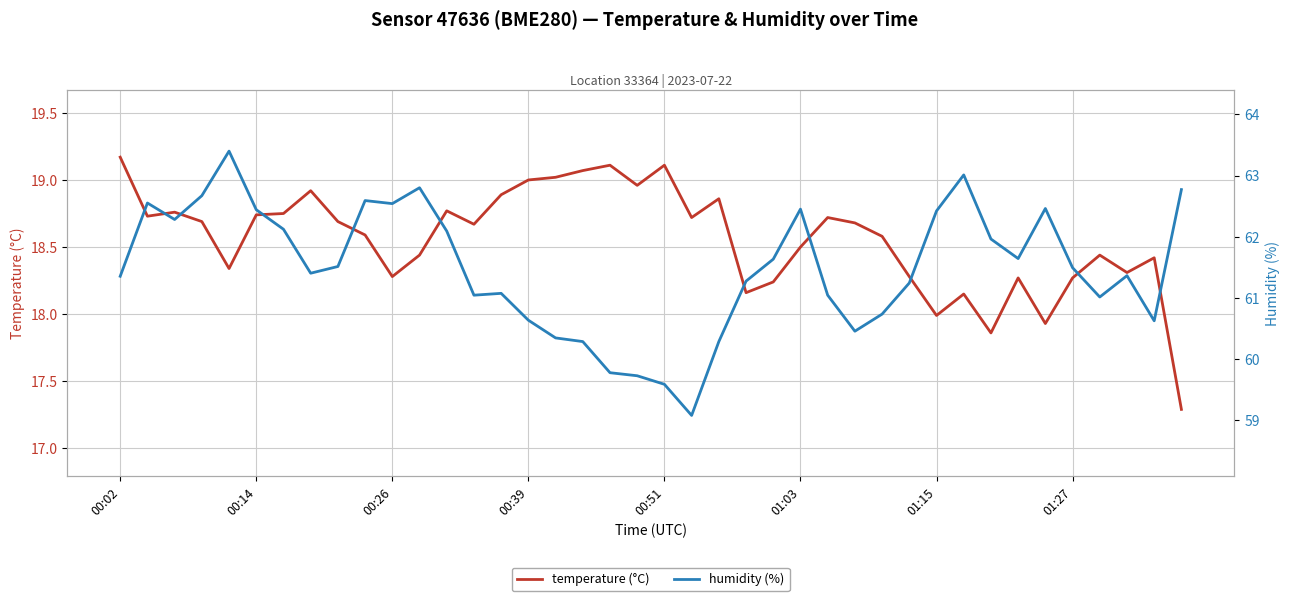

Is the value of temperature (°C) at 00:26 greater than the value of humidity (%) at 01:03?

No